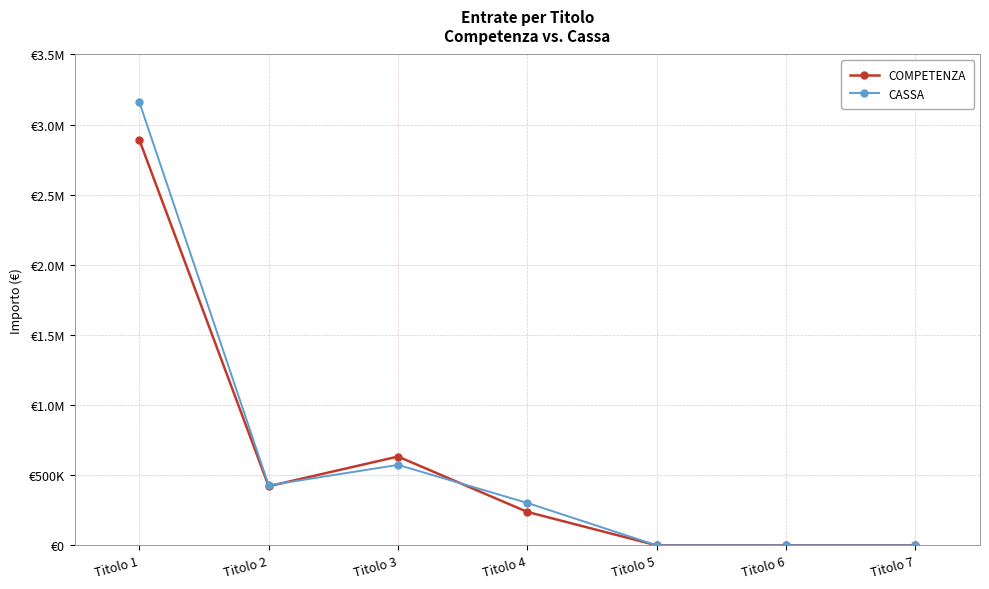

What is the sum of the COMPETENZA values at Titolo 3 and Titolo 5?

633163.0